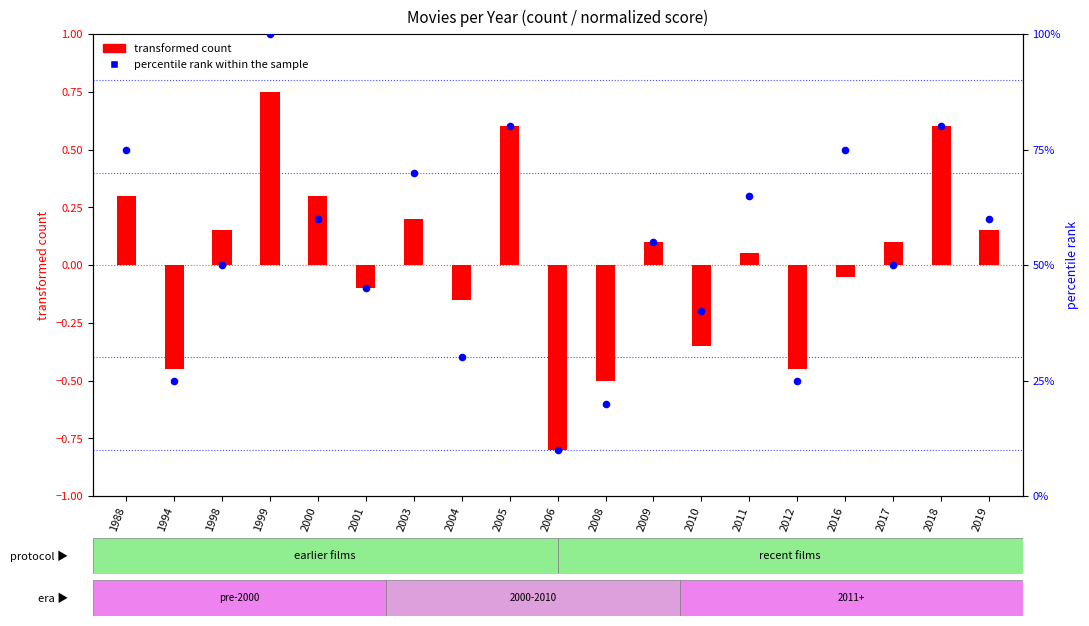

What are all the series names shown in the legend?

transformed count, percentile rank within the sample